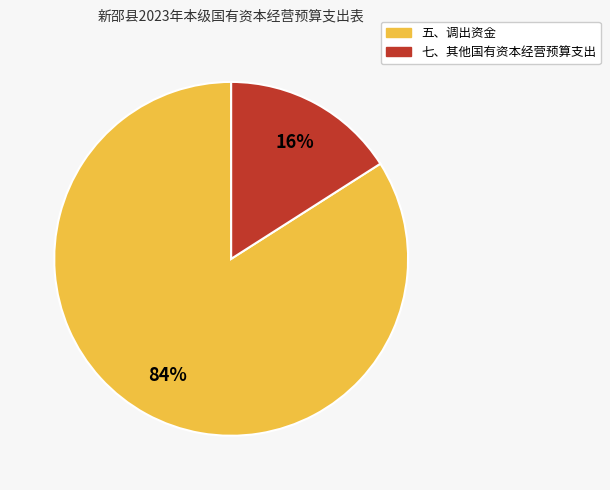

True or false: 五、调出资金 accounts for 98% of the total.

False